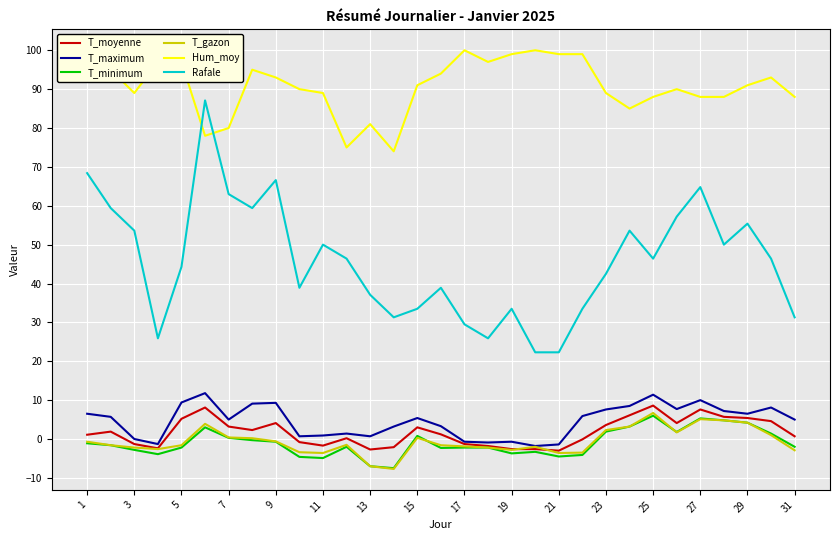

Which series has the largest range (max minus min)?

Rafale